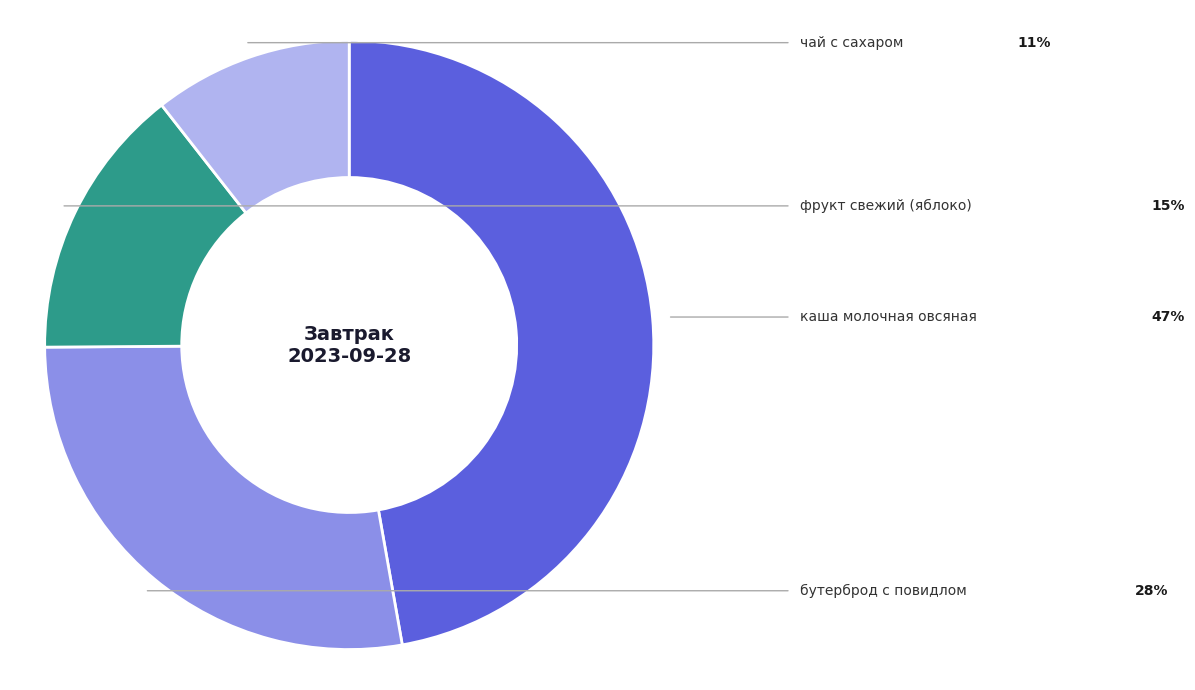

Count the number of slices in the pie.

4